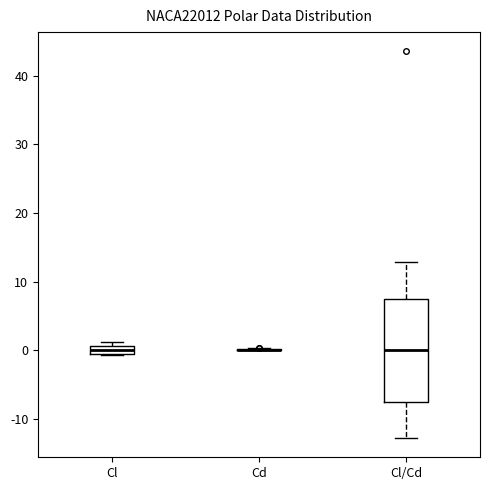

Comparing the boxes themselves (not the whiskers), which one is the tallest?

Cl/Cd